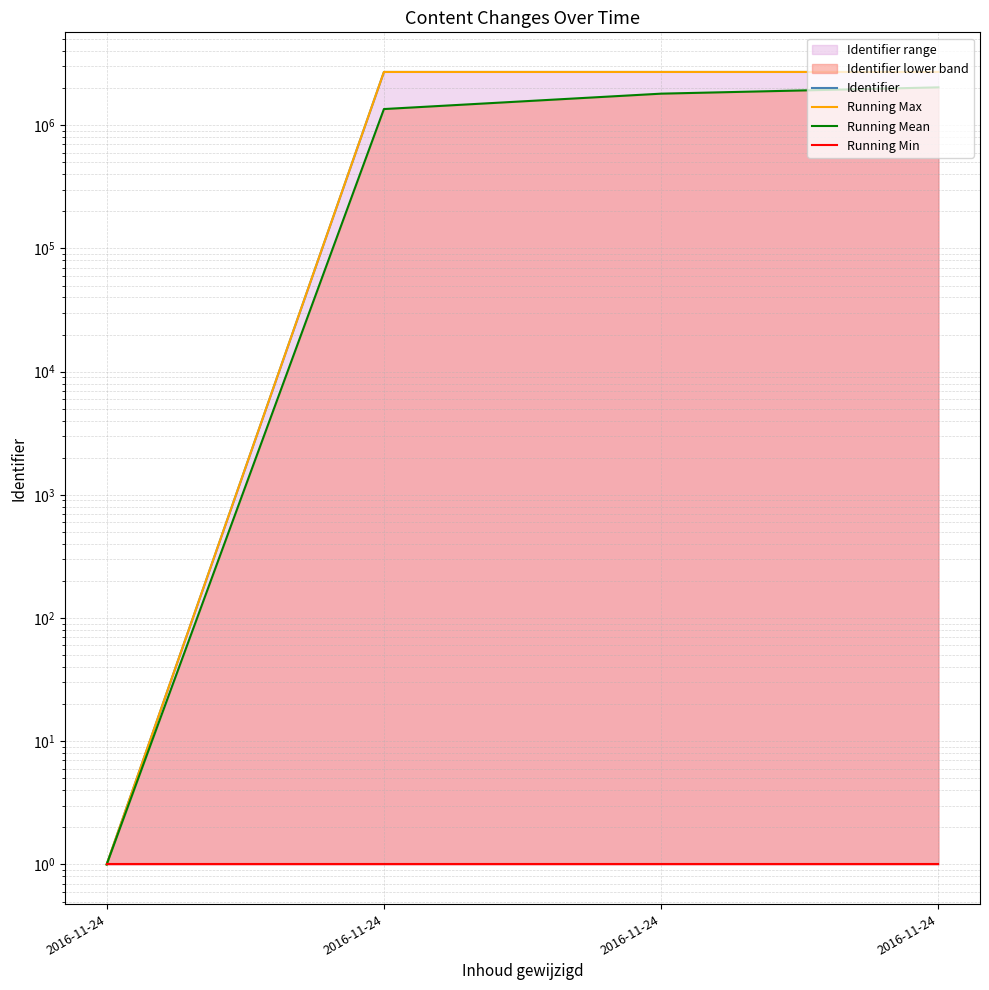

What is the value of the Identifier point at the 2nd from the left?

1.0